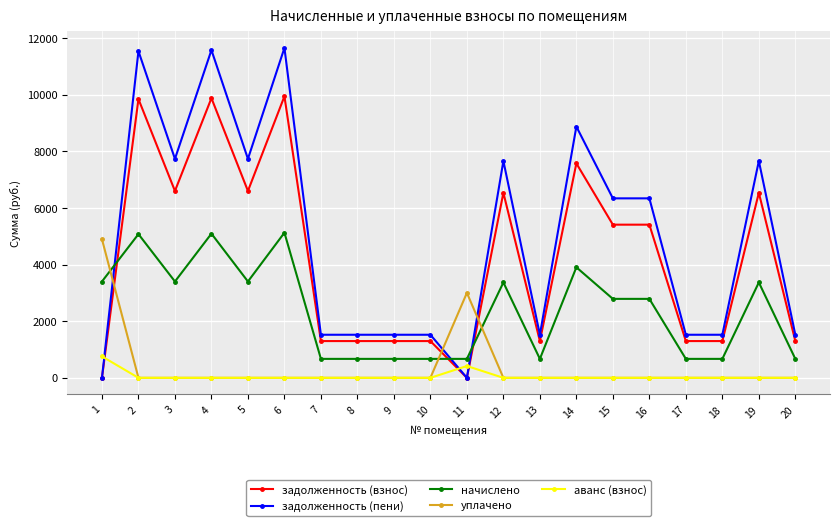

After their last crossing, which series has the higher values: задолженность (пени) or уплачено?

задолженность (пени)